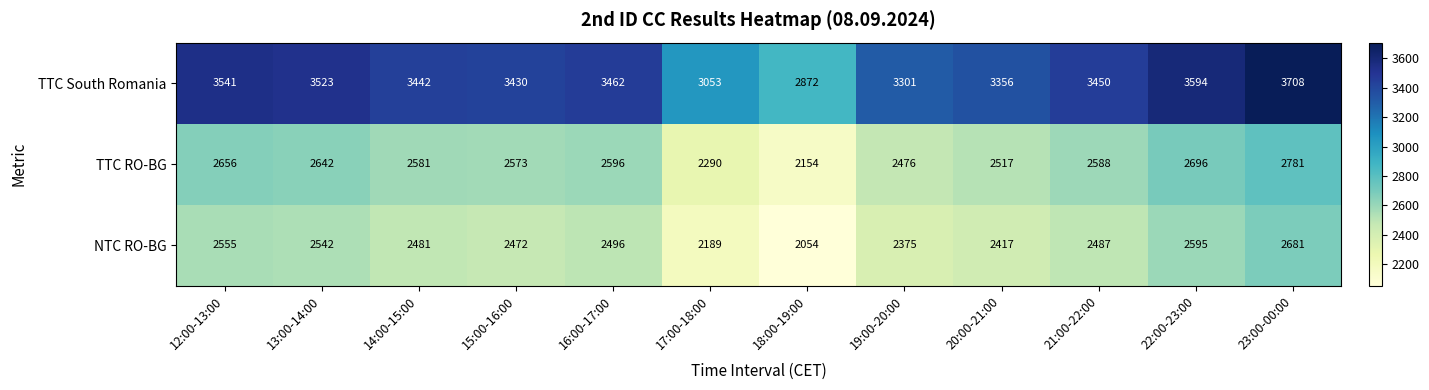

What is the average value of the TTC RO-BG series?

2546